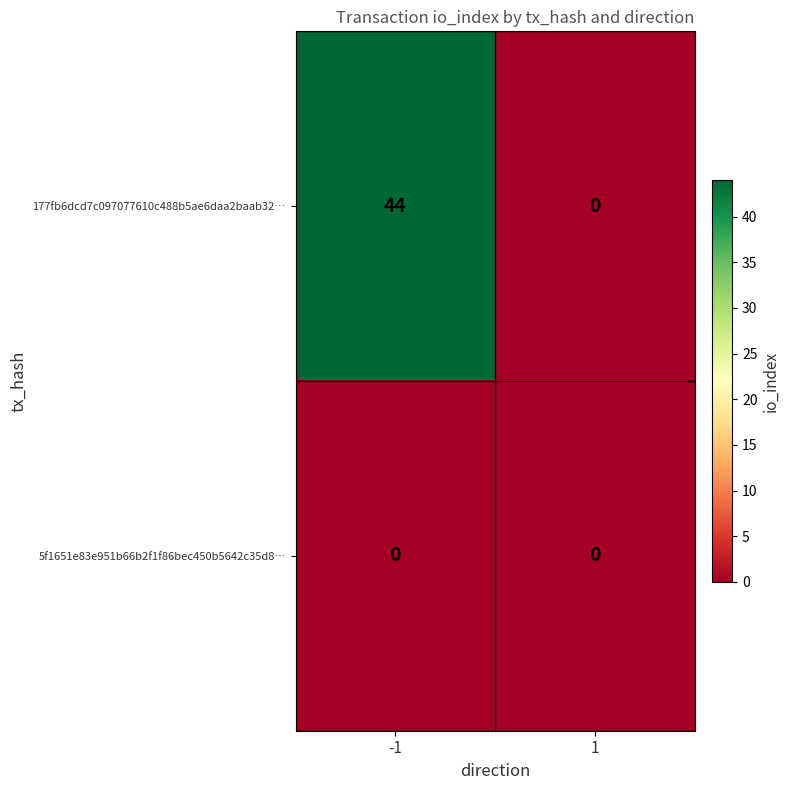

Reading left to right, transcribe all the data shown in this chart.

177fb6dcd7c097077610c488b5ae6daa2baab32…: 44	0
5f1651e83e951b66b2f1f86bec450b5642c35d8…: 0	0